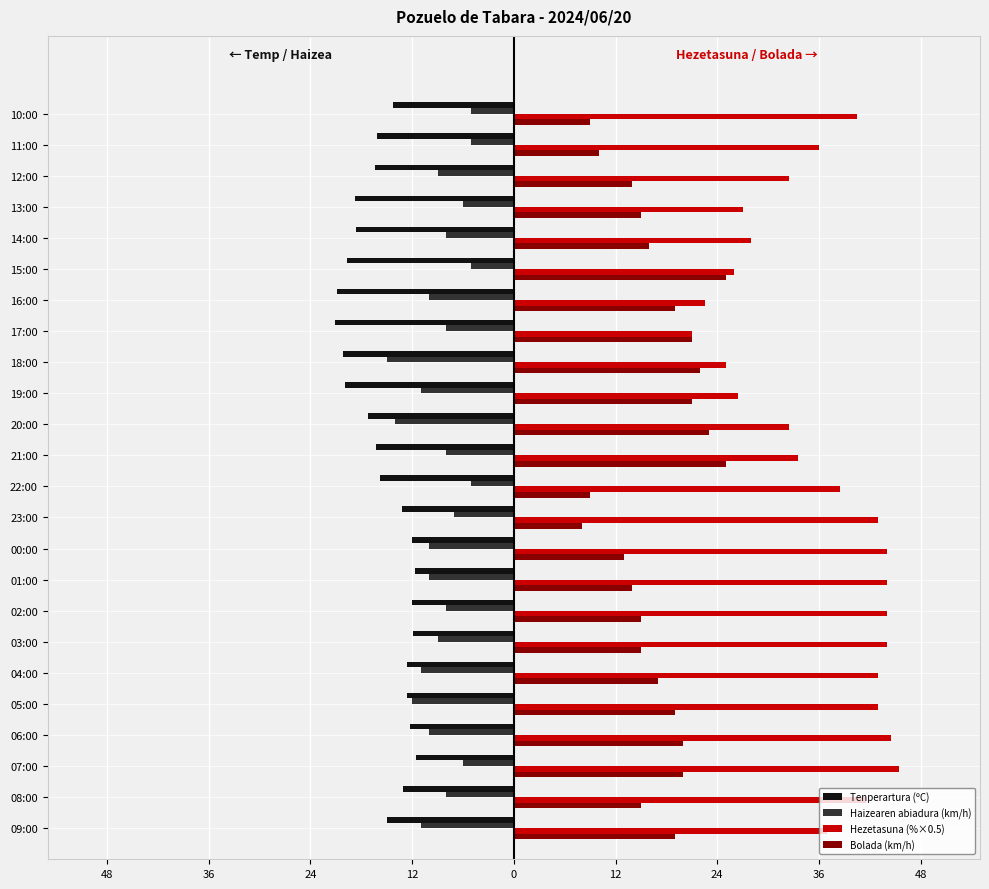

What are all the series names shown in the legend?

Tenperartura (ºC), Haizearen abiadura (km/h), Hezetasuna (%×0.5), Bolada (km/h)